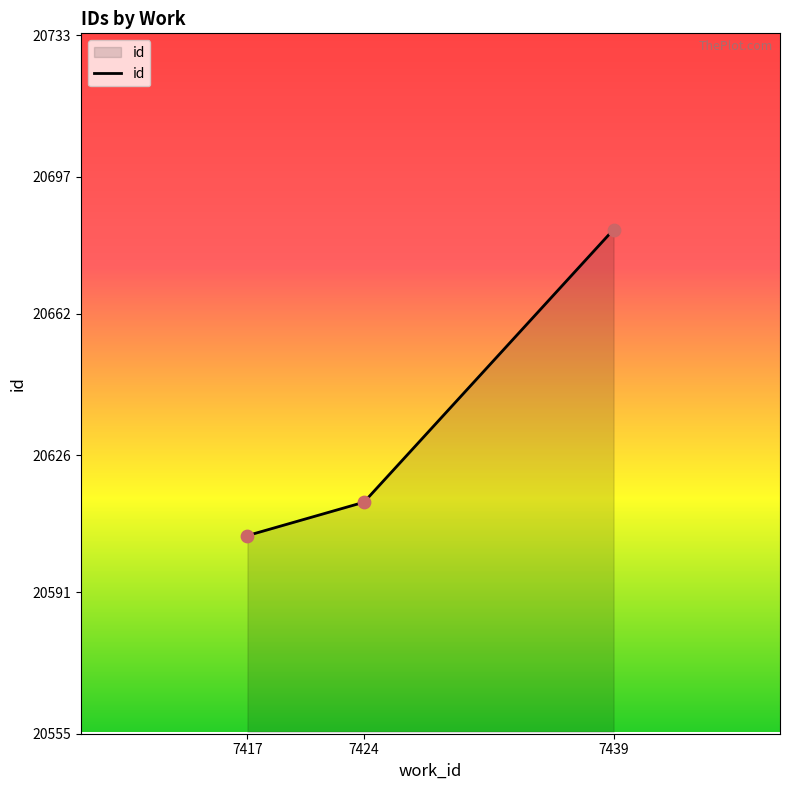

What is the change in value from 7417 to 7424?

+8.5